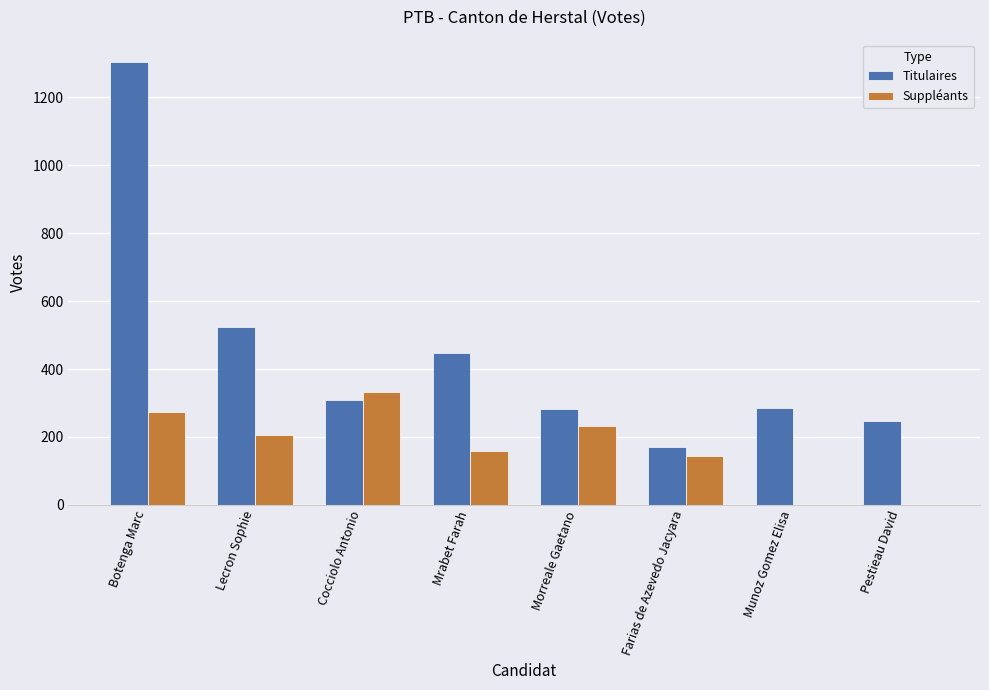

Where is Titulaires nearest to the value 737?

Lecron Sophie